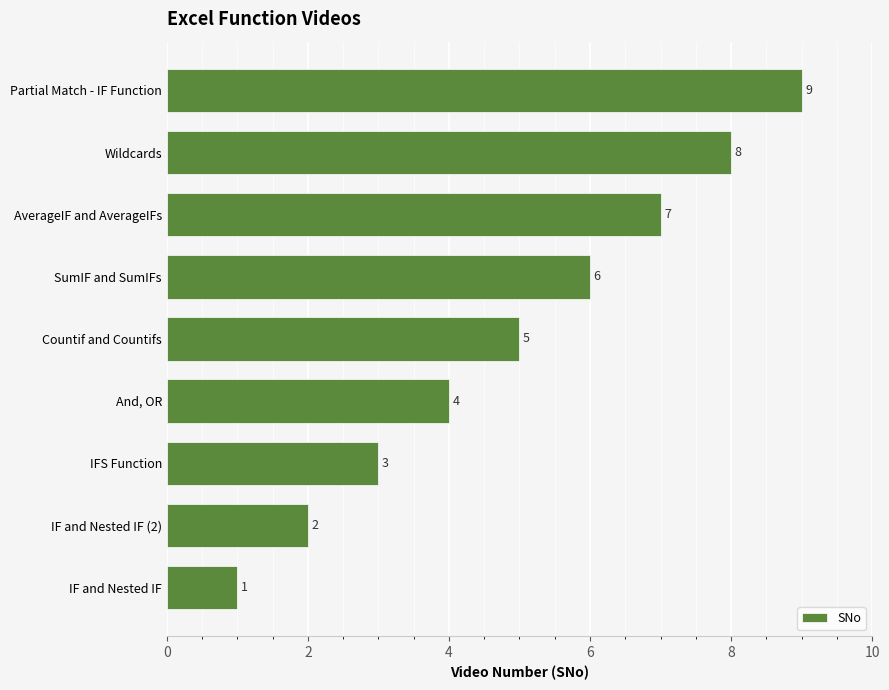

List the labels in order of value, smallest first.

IF and Nested IF, IF and Nested IF (2), IFS Function, And, OR, Countif and Countifs, SumIF and SumIFs, AverageIF and AverageIFs, Wildcards, Partial Match - IF Function